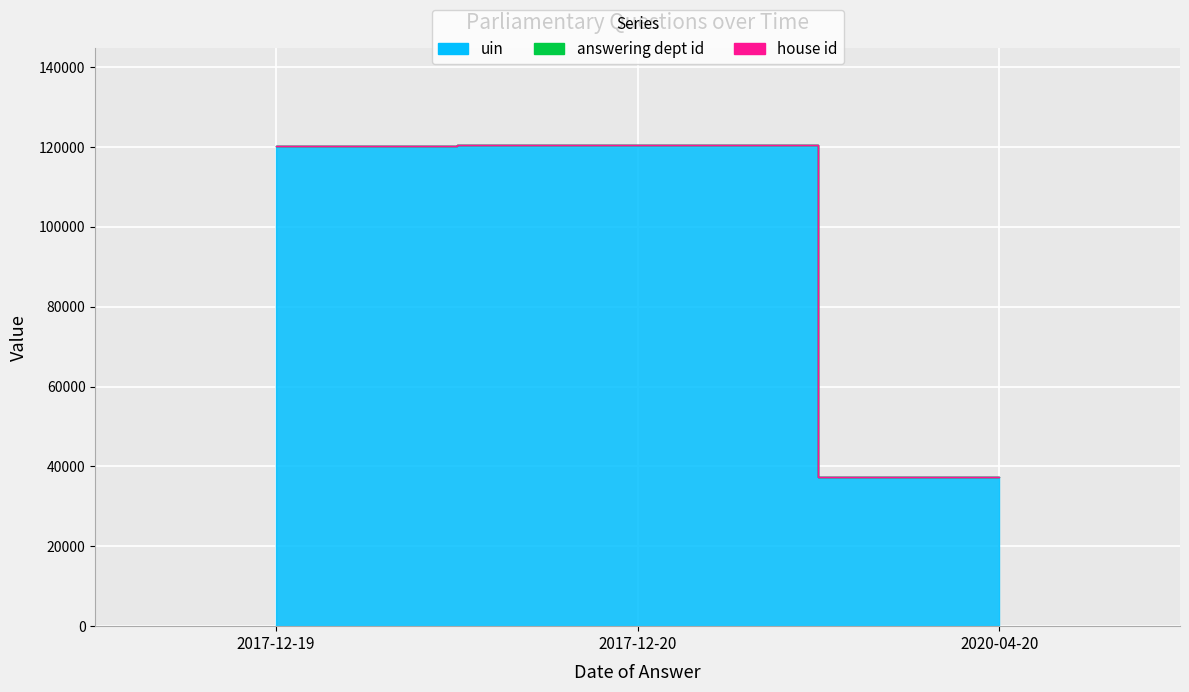

What is the highest value of the answering dept id series?

1